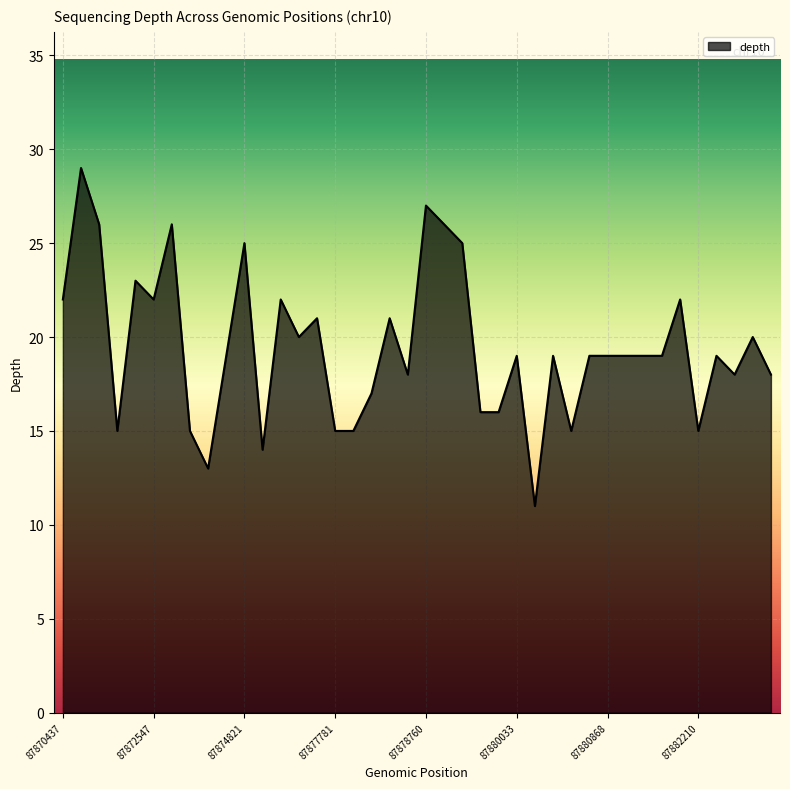

Does the chart display data point markers on the line(s)?

No